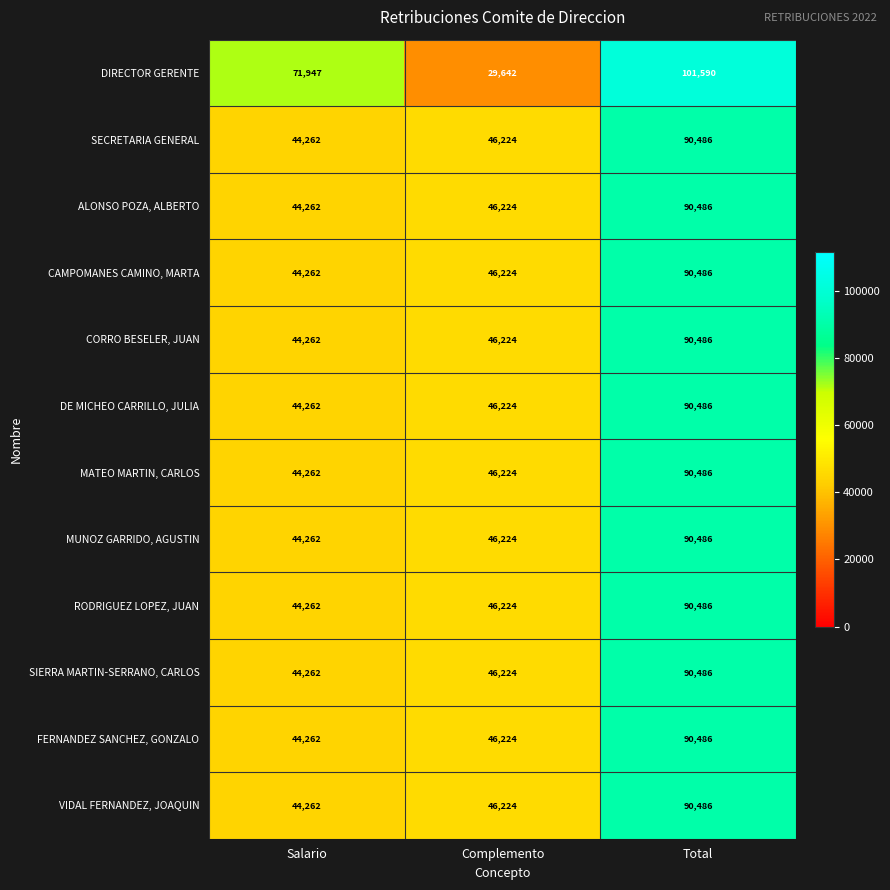

The FERNANDEZ SANCHEZ, GONZALO series shows 69857 at Salario. True or false?

False